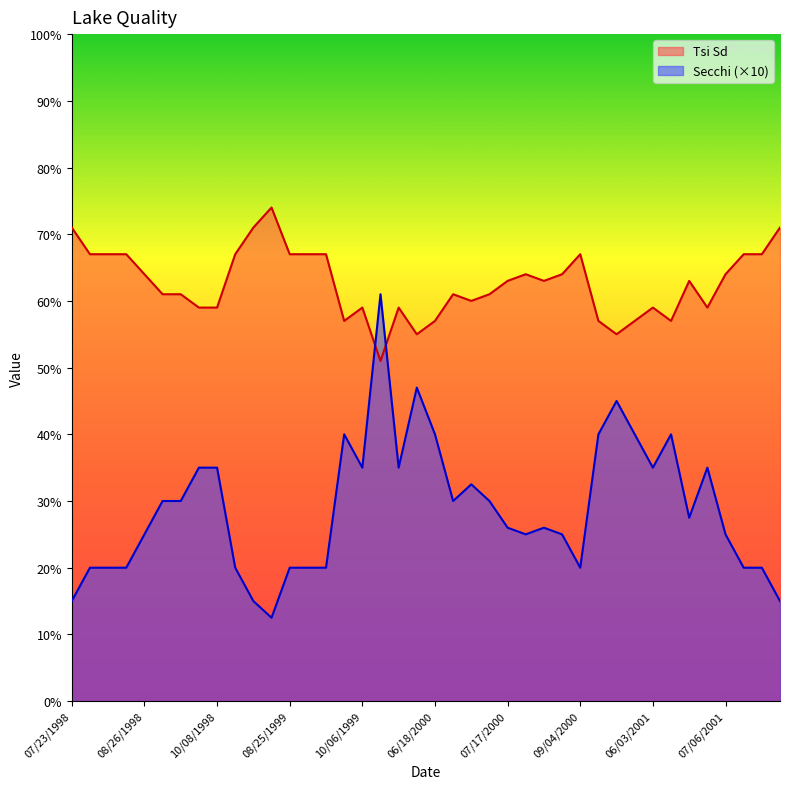

True or false: Secchi has more than 0 points higher than both neighbors.

True